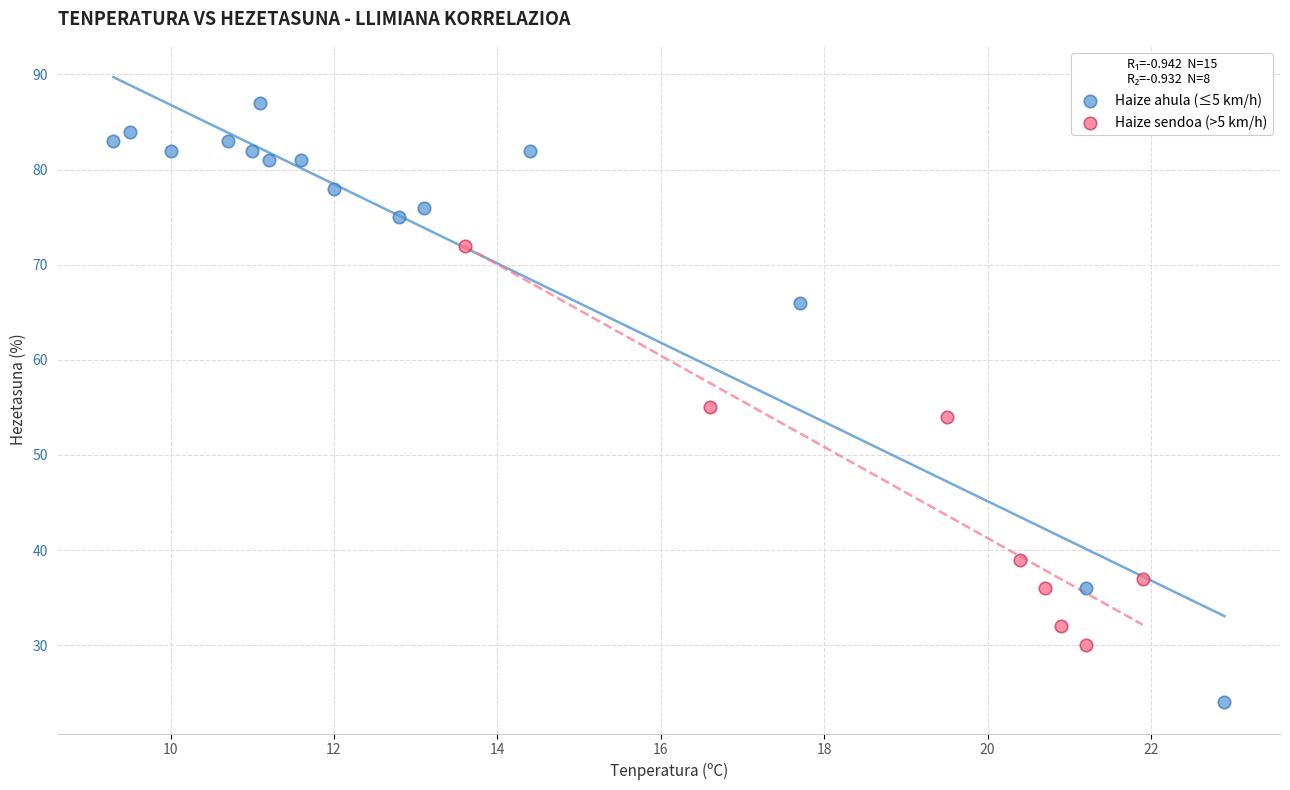

Which series has the largest Y range (max minus min)?

Haize ahula (≤5 km/h)